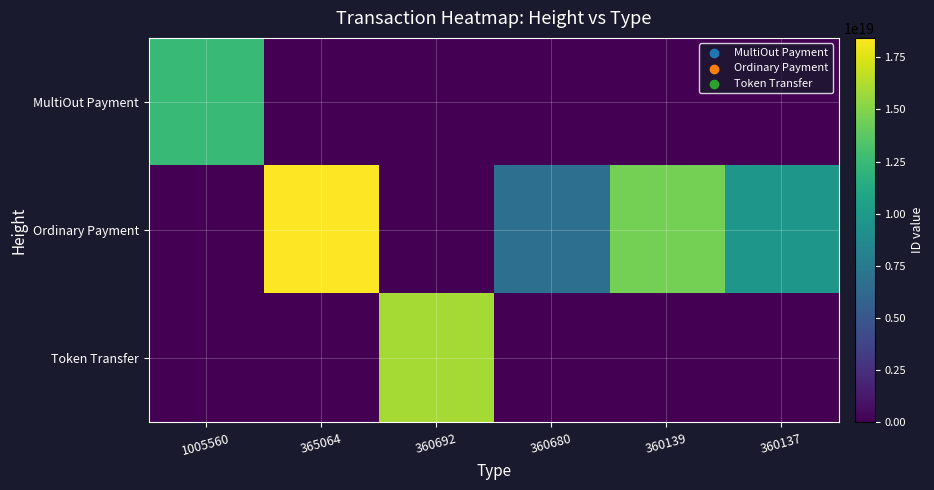

Reading left to right, what are all the values shown in this chart?

MultiOut Payment: 1005560=12426145931535007744	365064=0	360692=0	360680=0	360139=0	360137=0
Ordinary Payment: 1005560=0	365064=18431267118947921920	360692=0	360680=6724238751078790144	360139=14590258309617735680	360137=9764099451715846144
Token Transfer: 1005560=0	365064=0	360692=15937973519808493568	360680=0	360139=0	360137=0